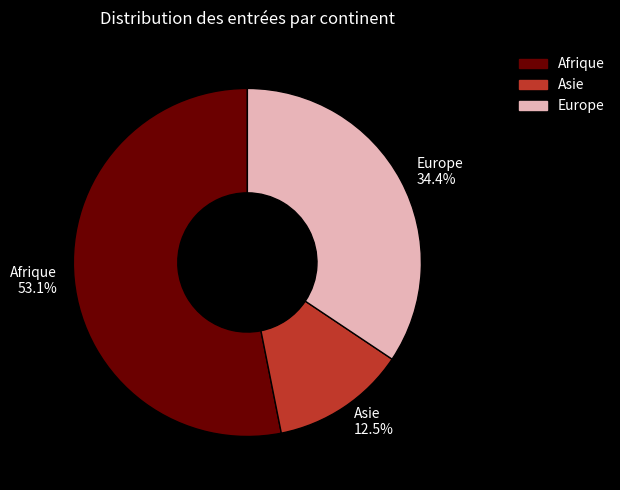

To the nearest percent, what is the difference between the largest and smallest slice percentages?

41%